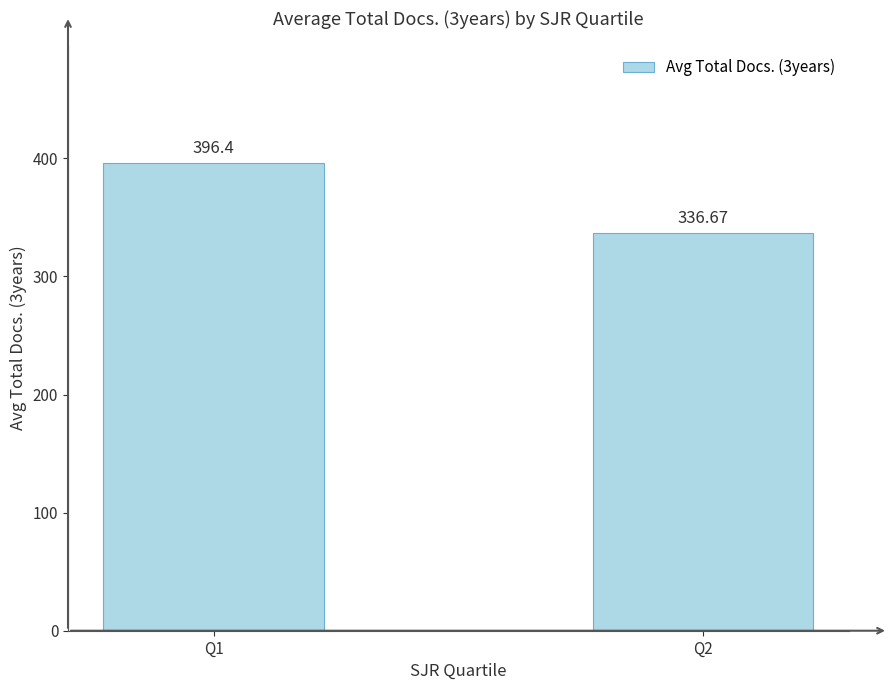

At which category does the chart reach its minimum across all series?

Q2